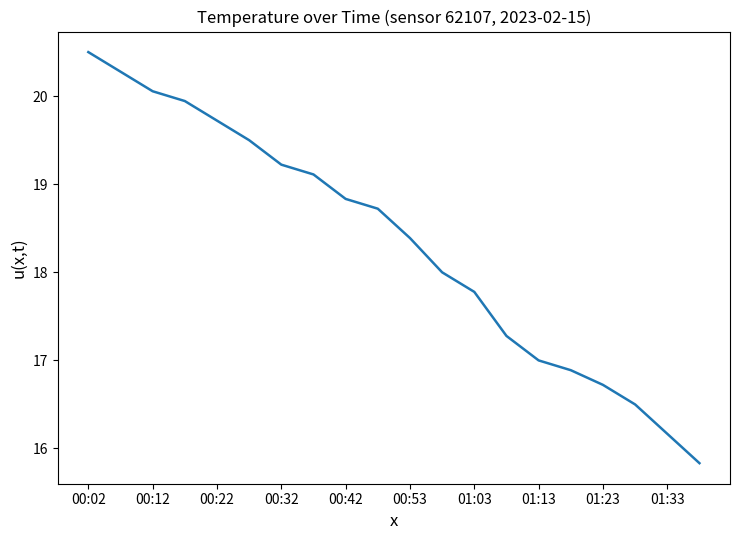

What is the difference between the maximum and minimum values?

4.7